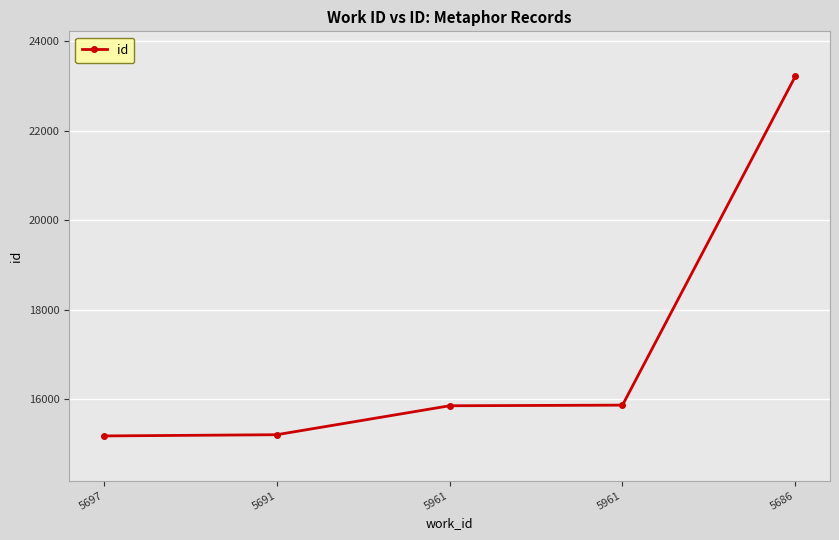

What is the sum of the values at 5691 and 5697?

30399